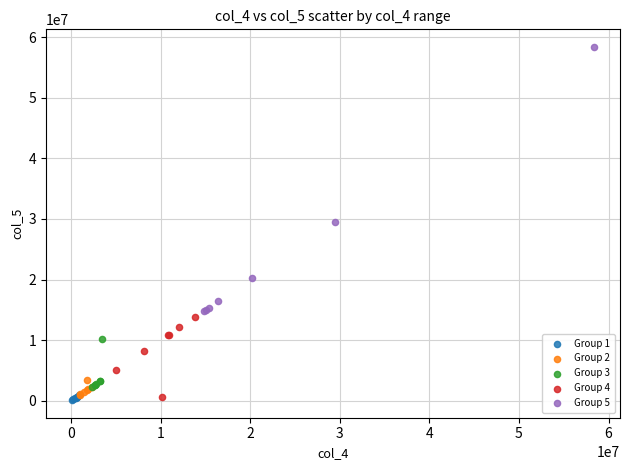

What are all the series names shown in the legend?

Group 1, Group 2, Group 3, Group 4, Group 5